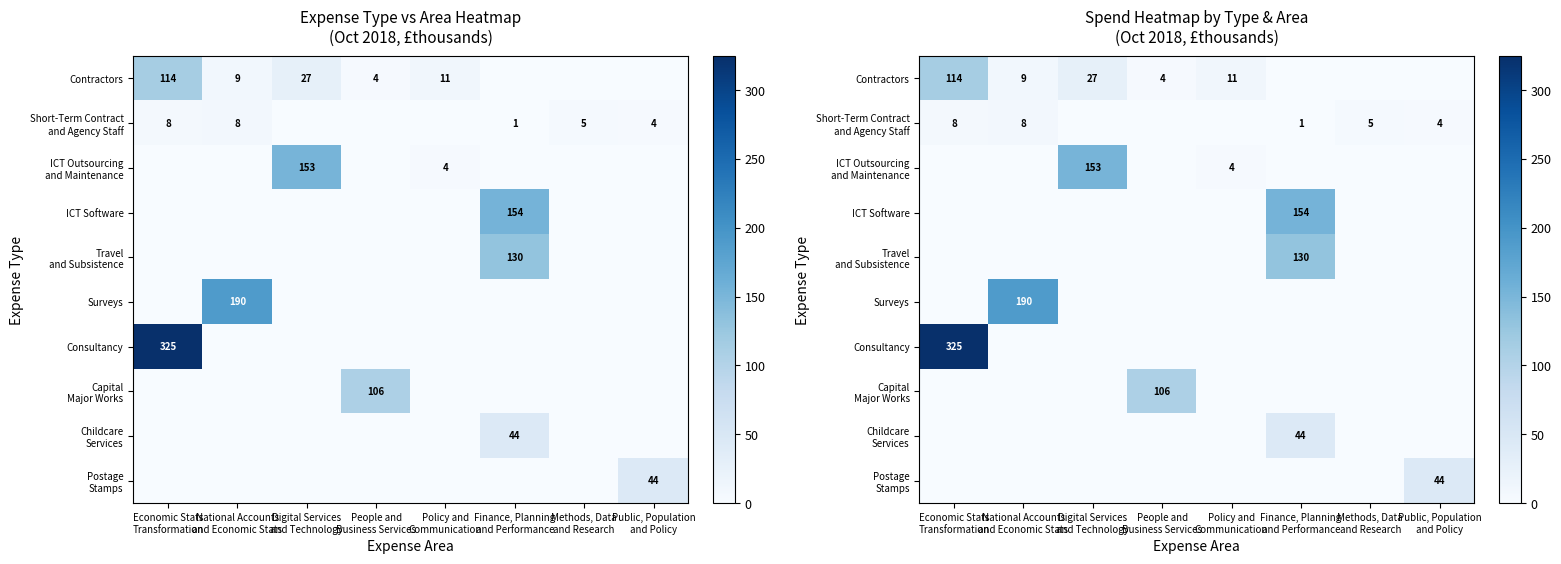

Which series changed the most between People and Business Services and Methods, Data and Research?

Capital Major Works